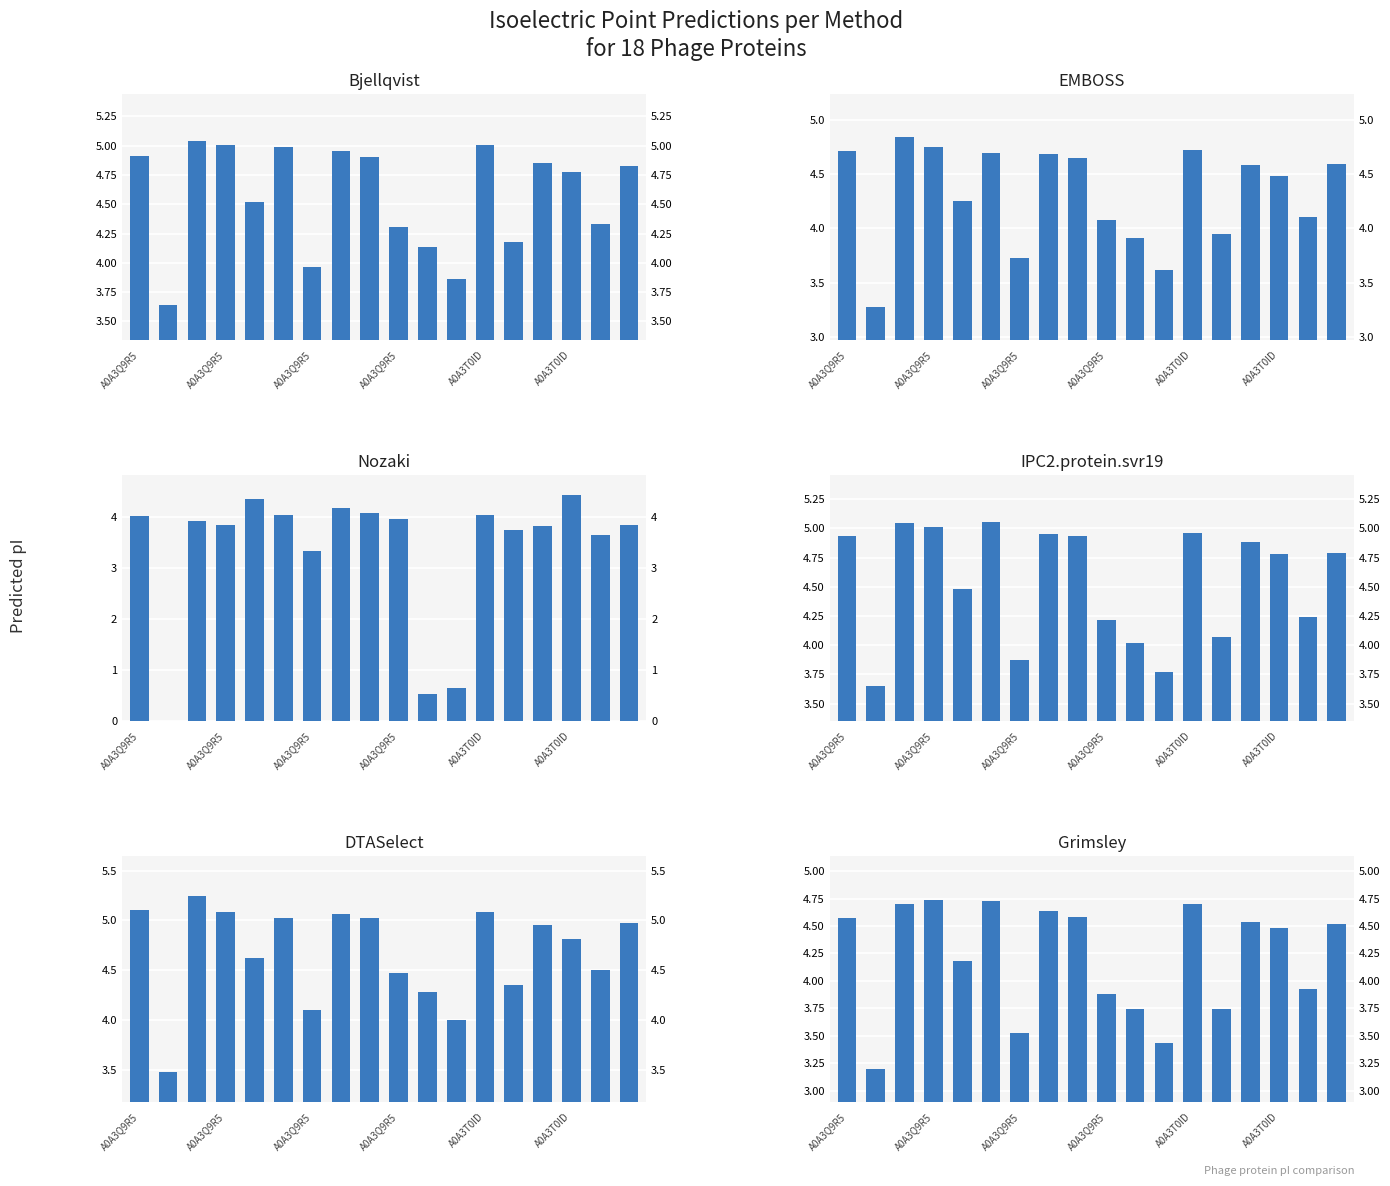

True or false: Nozaki has a value of 0.2 at 10.

False